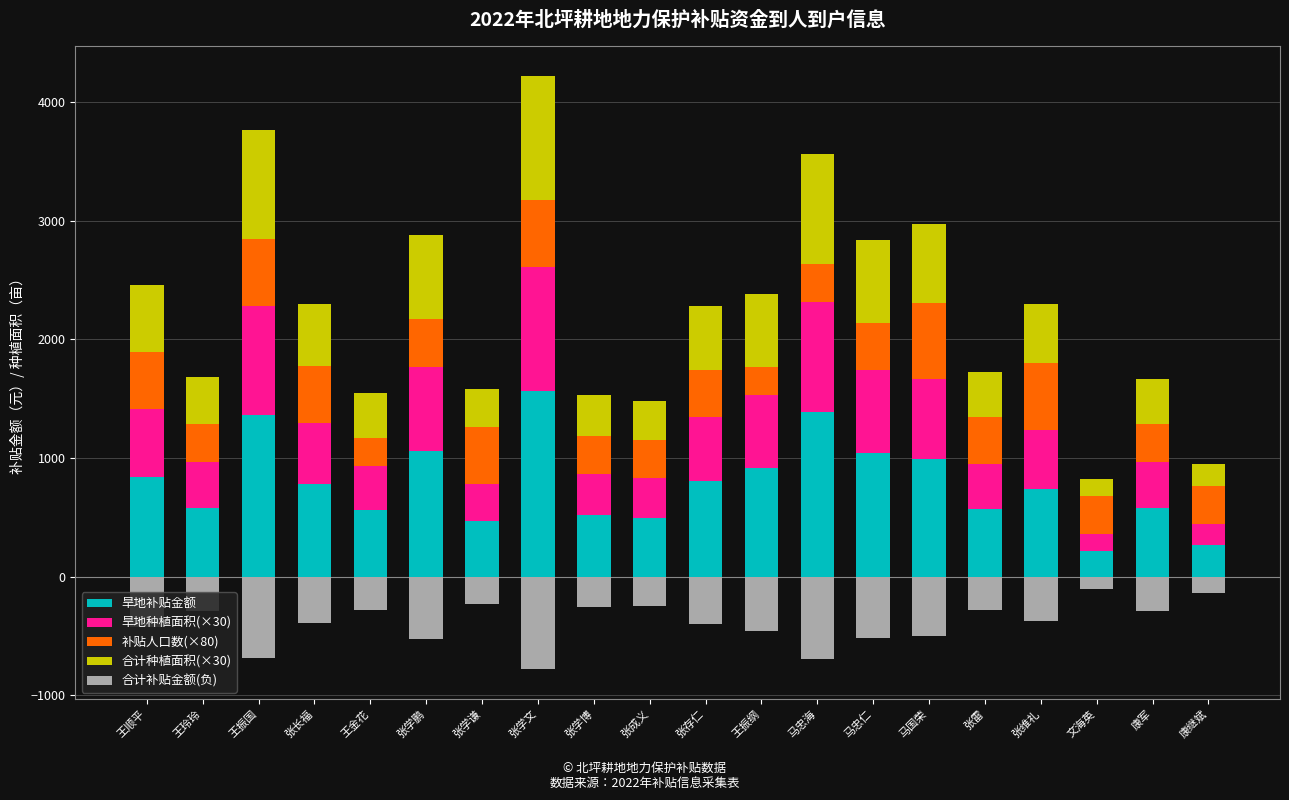

What value does the 合计种植面积(×30) series have at 王振纲?

615.0